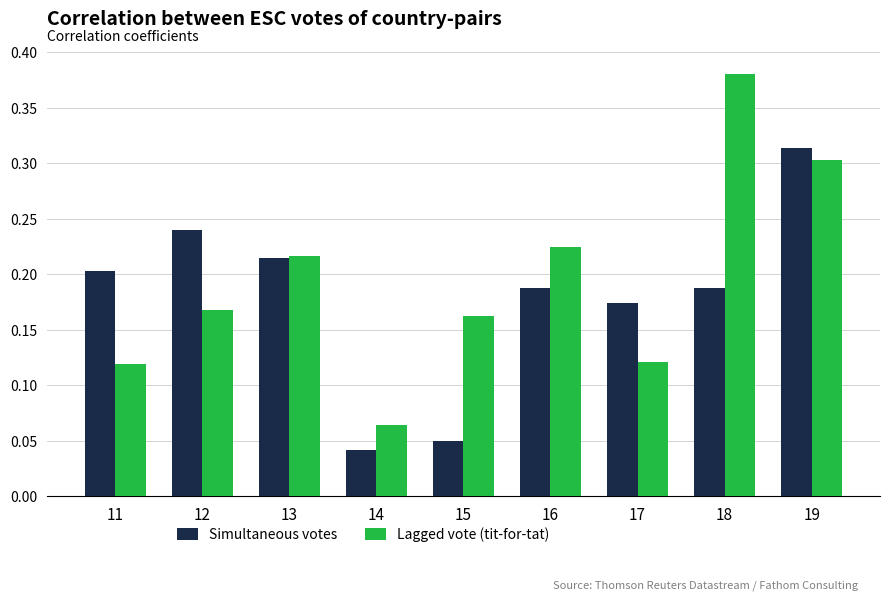

Are the bars horizontal?

No